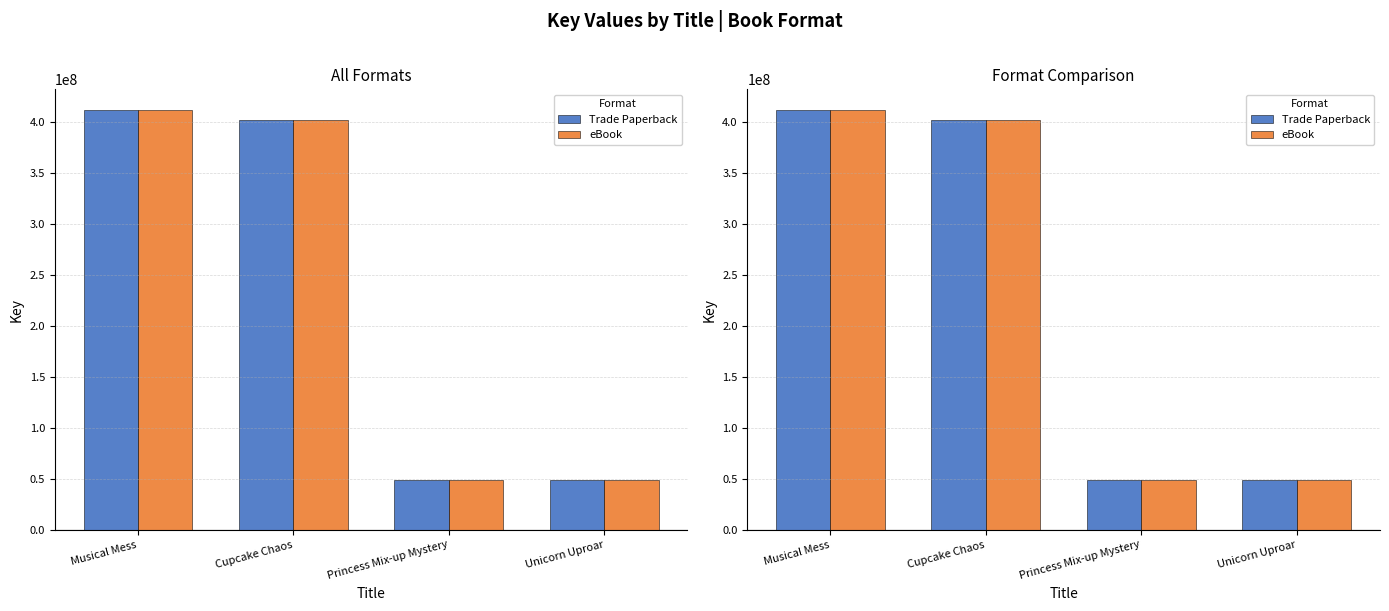

At Musical Mess, list the series in order from largest to smallest.

Trade Paperback, eBook